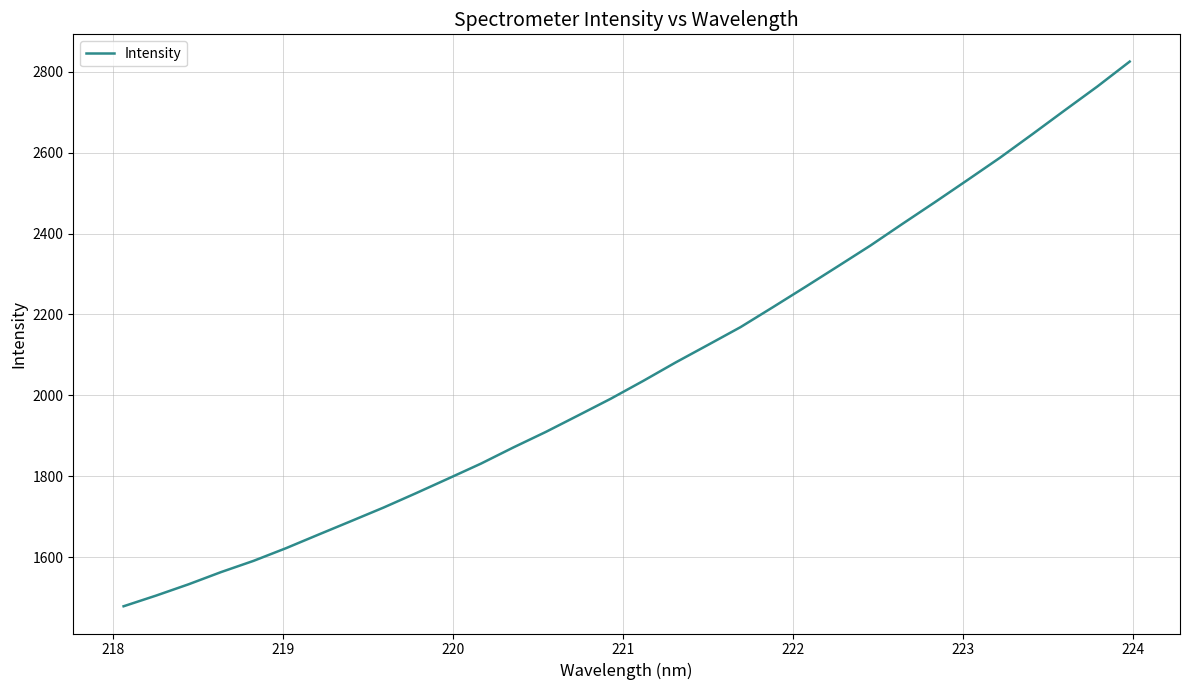

What is the maximum value shown in the chart?

2825.3